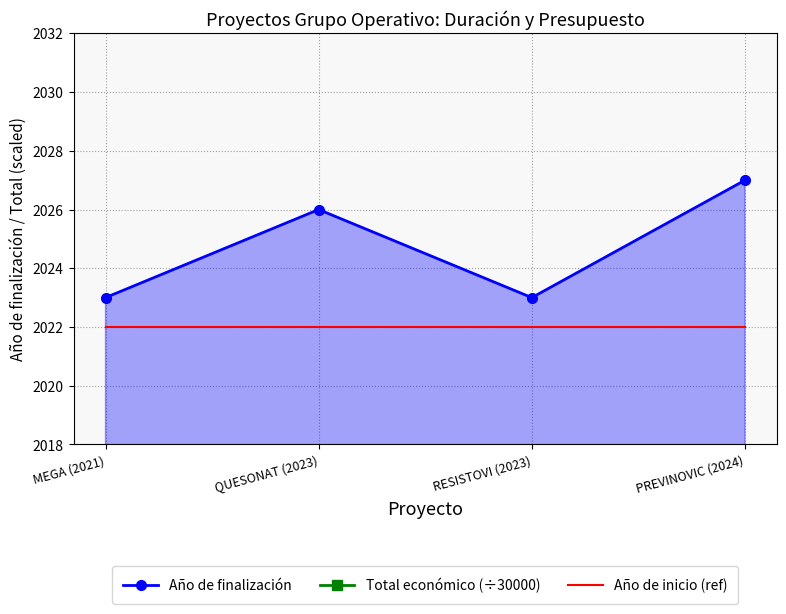

Between QUESONAT (2023) and PREVINOVIC (2024), which is larger?

PREVINOVIC (2024)